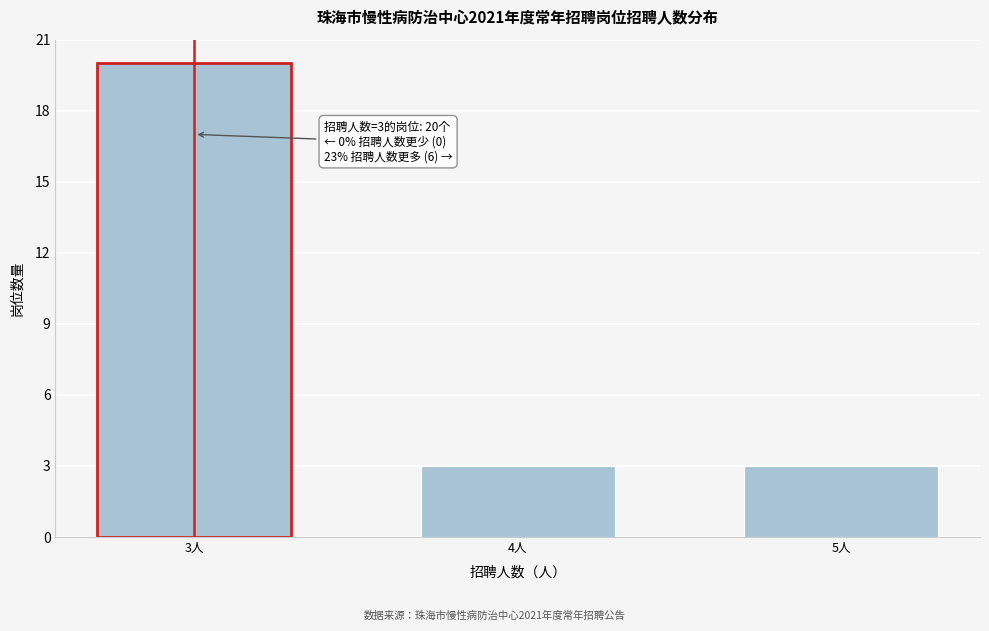

Reading left to right, list all the values displayed in this chart.

20	3	3